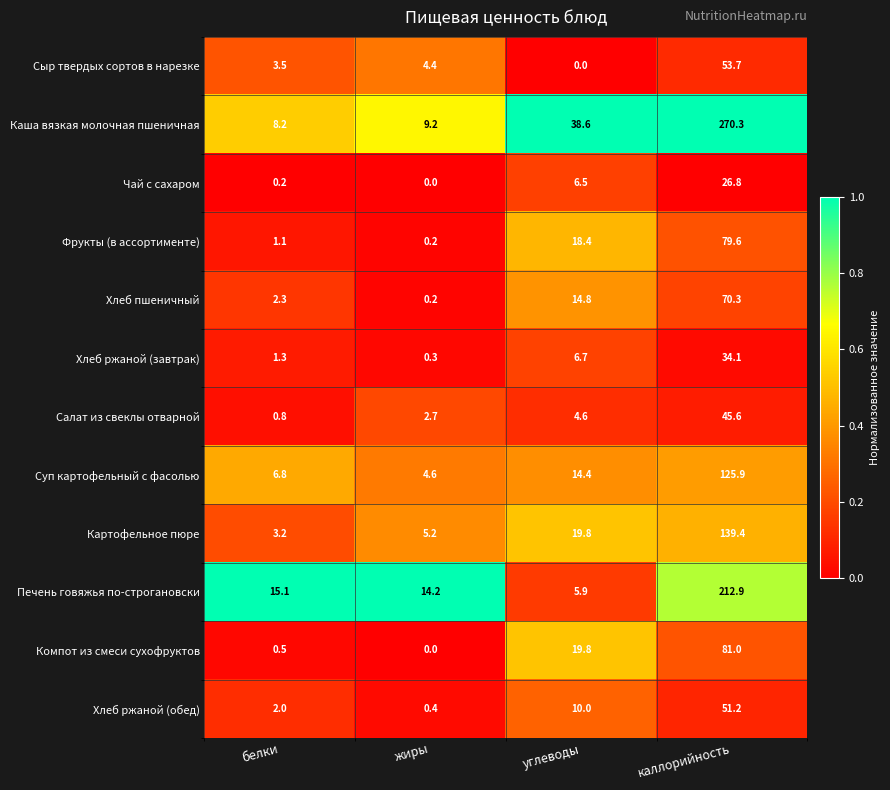

What is the total value across all series at углеводы?

159.5